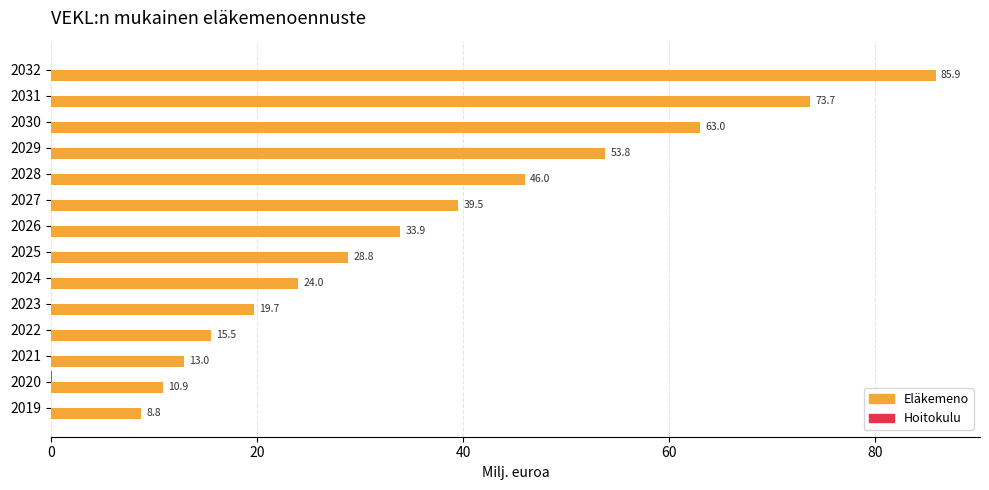

At which category is the sum across all series the highest?

2032